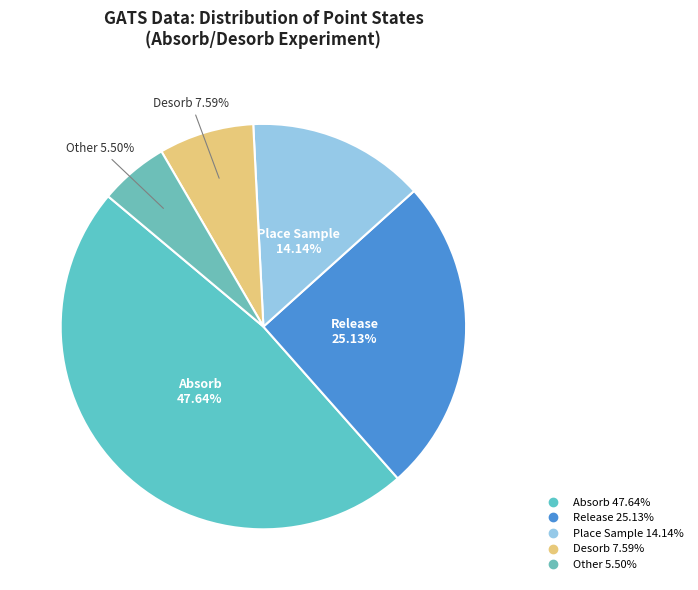

To the nearest percent, what is the difference between the largest and smallest slice percentages?

42%